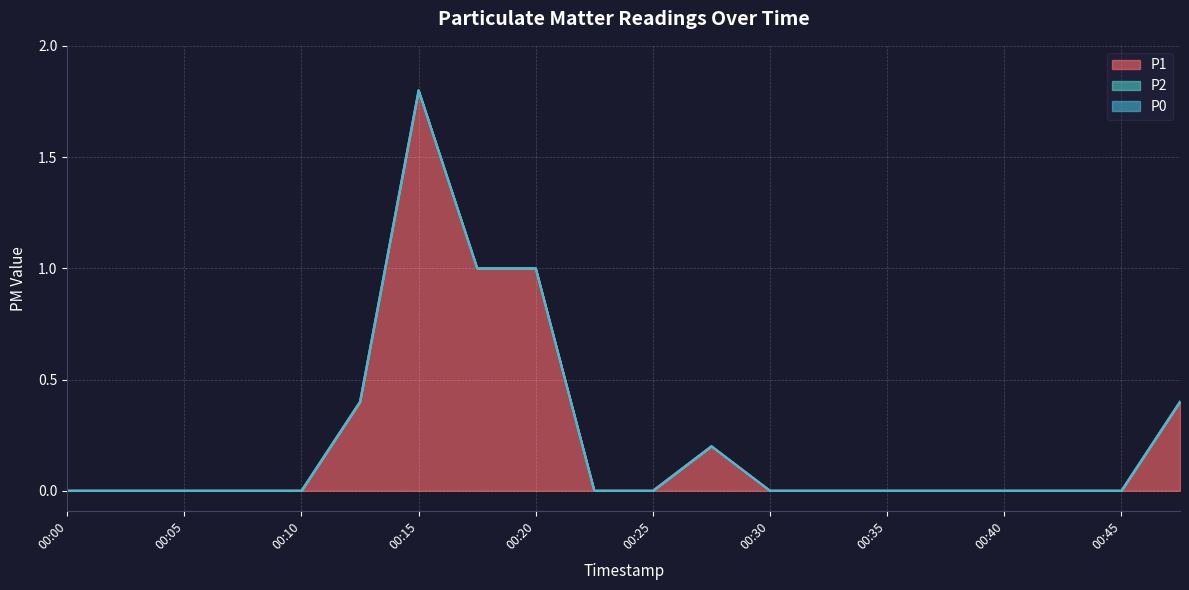

Which has a higher value, 00:37 or 00:47?

00:47